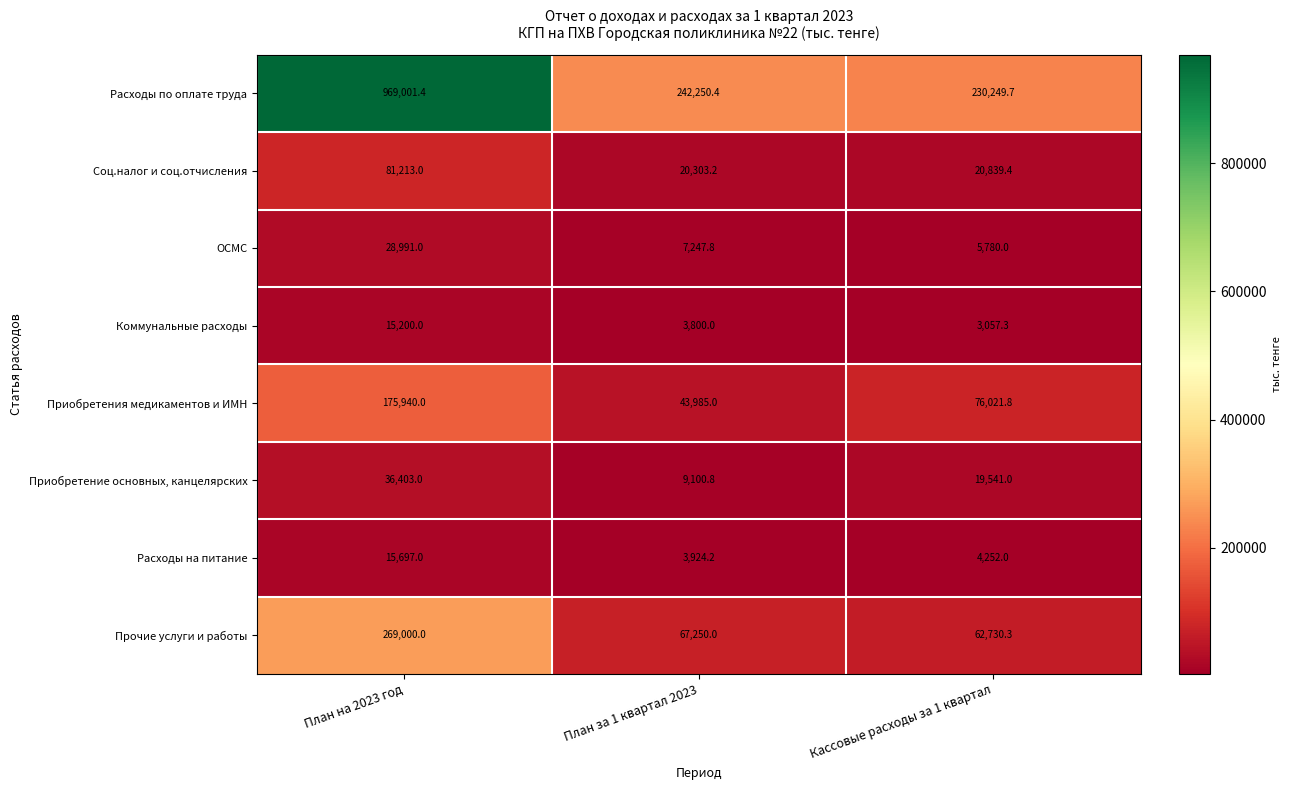

Rank the series at План за 1 квартал 2023 from highest to lowest value.

Расходы по оплате труда, Прочие услуги и работы, Приобретения медикаментов и ИМН, Соц.налог и соц.отчисления, Приобретение основных, канцелярских, ОСМС, Расходы на питание, Коммунальные расходы